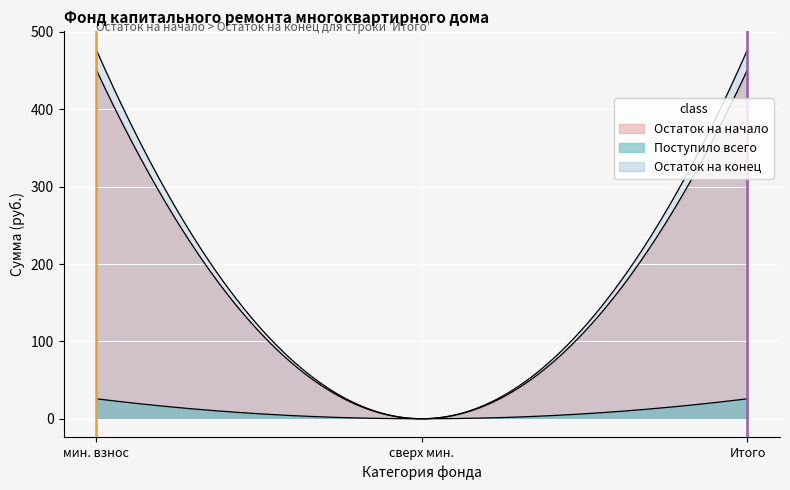

List the labels in order of в т.ч. взносов value, smallest first.

сверх минимального взноса, за счет минимального взноса, Итого